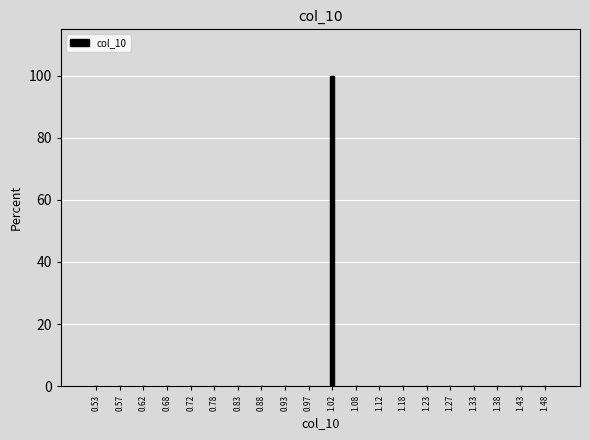

Reading right to left, transcribe all the data shown in this chart.

1.48=0	1.43=0	1.38=0	1.33=0	1.27=0	1.23=0	1.18=0	1.12=0	1.08=0	1.02=100	0.97=0	0.93=0	0.88=0	0.83=0	0.78=0	0.72=0	0.68=0	0.62=0	0.57=0	0.53=0